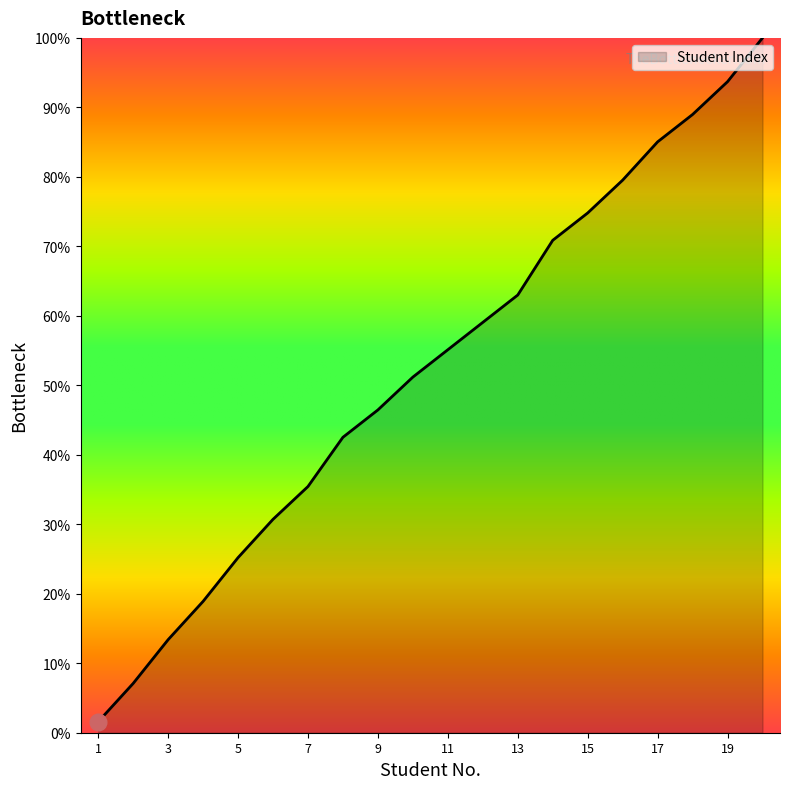

What is the greatest value displayed?

100.0